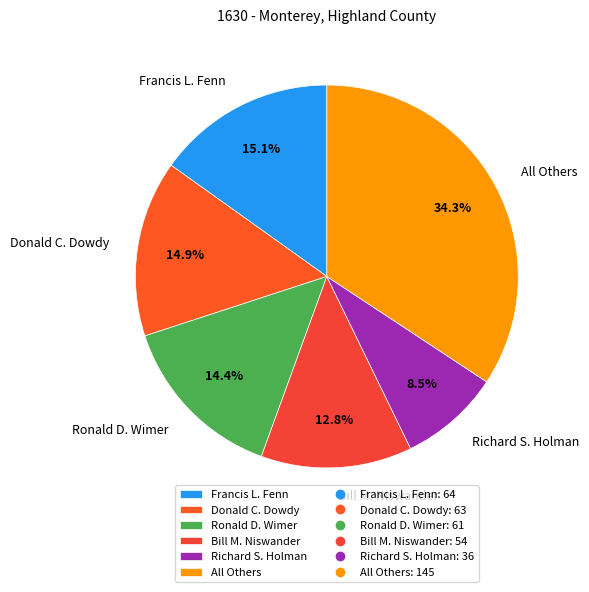

Is it true that All Others is 34% of the pie?

True